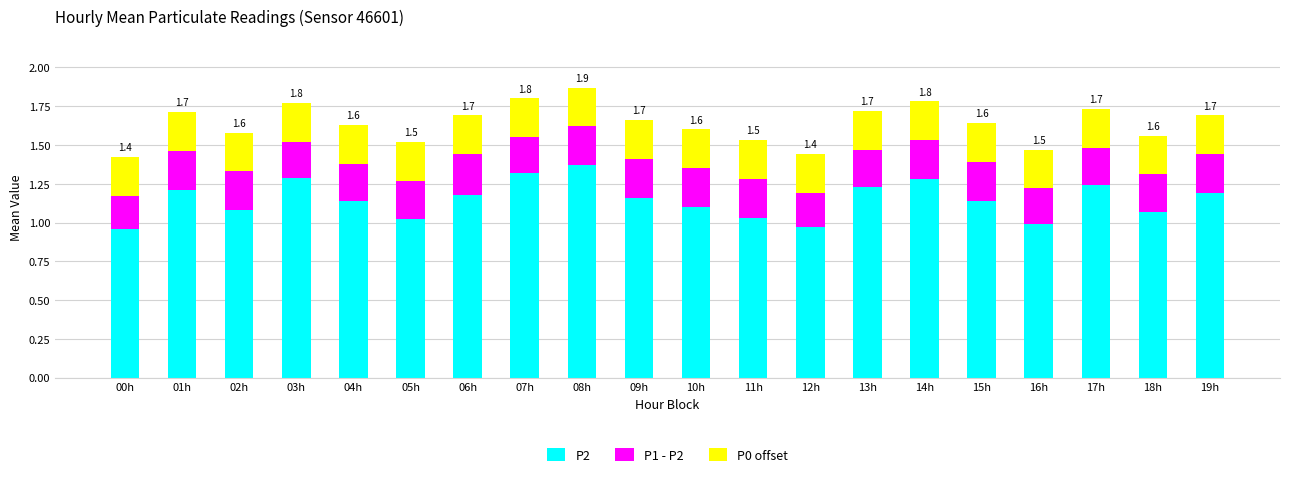

Is it true that P2 equals 1.0 at 11h?

True